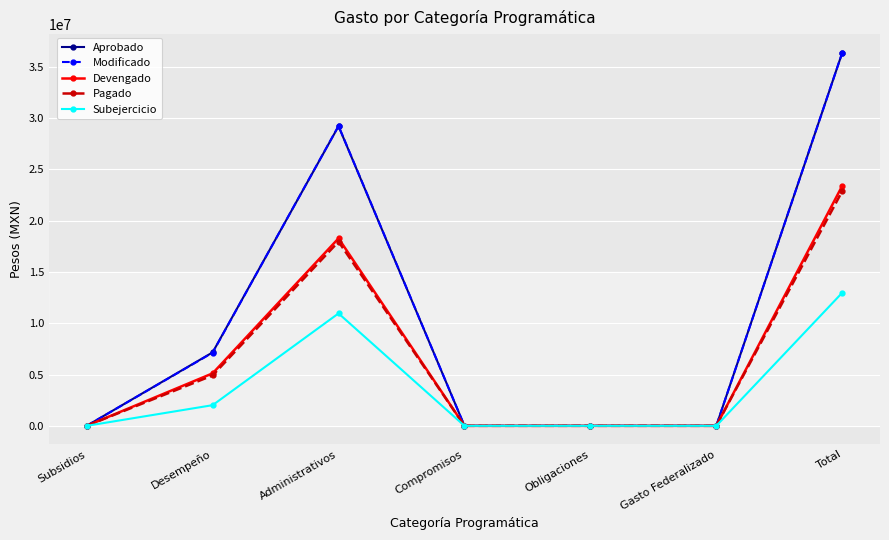

Reading right to left, what are all the values shown in this chart?

Aprobado: 36373407.0	0.0	0.0	0.0	29213110.0	7160297.0	0.0
Modificado: 36373406.9	0.0	0.0	0.0	29241790.0	7131616.9	0.0
Devengado: 23397004.0	0.0	0.0	0.0	18279876.0	5117128.0	0.0
Pagado: 22874610.0	0.0	0.0	0.0	17958105.0	4916505.0	0.0
Subejercicio: 12976402.9	0.0	0.0	0.0	10961914.0	2014488.9	0.0